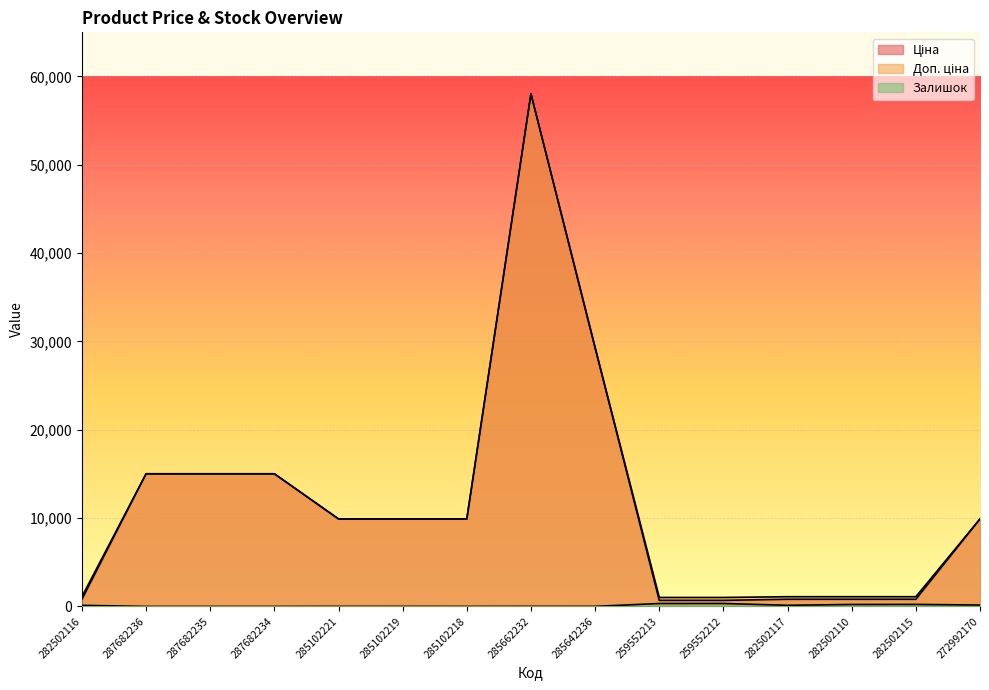

How many lines are shown in the chart?

3